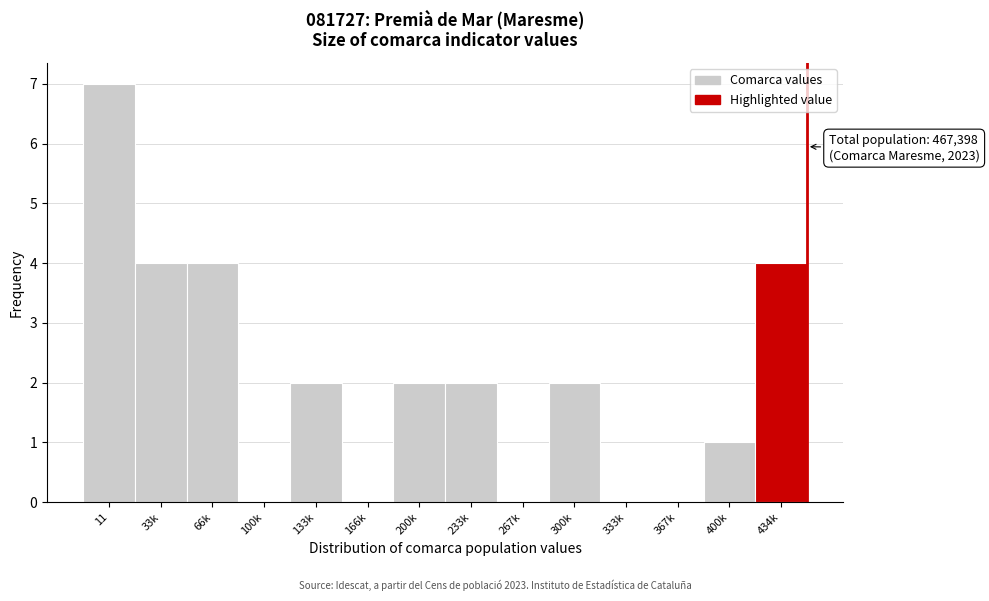

Reading right to left, extract all data points from this chart.

434k=4	400k=1	367k=0	333k=0	300k=2	267k=0	233k=2	200k=2	166k=0	133k=2	100k=0	66k=4	33k=4	11=7